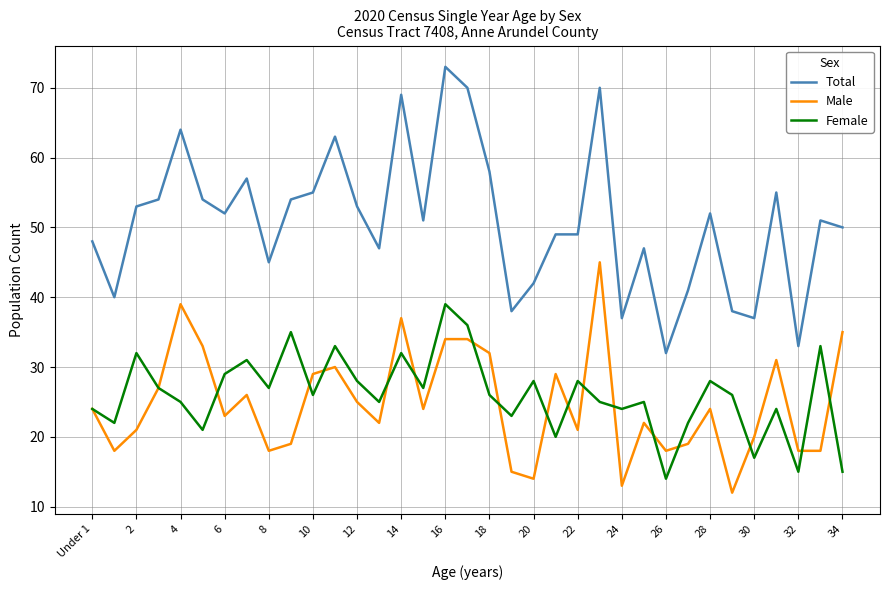

Which series has the largest total across all categories?

Total